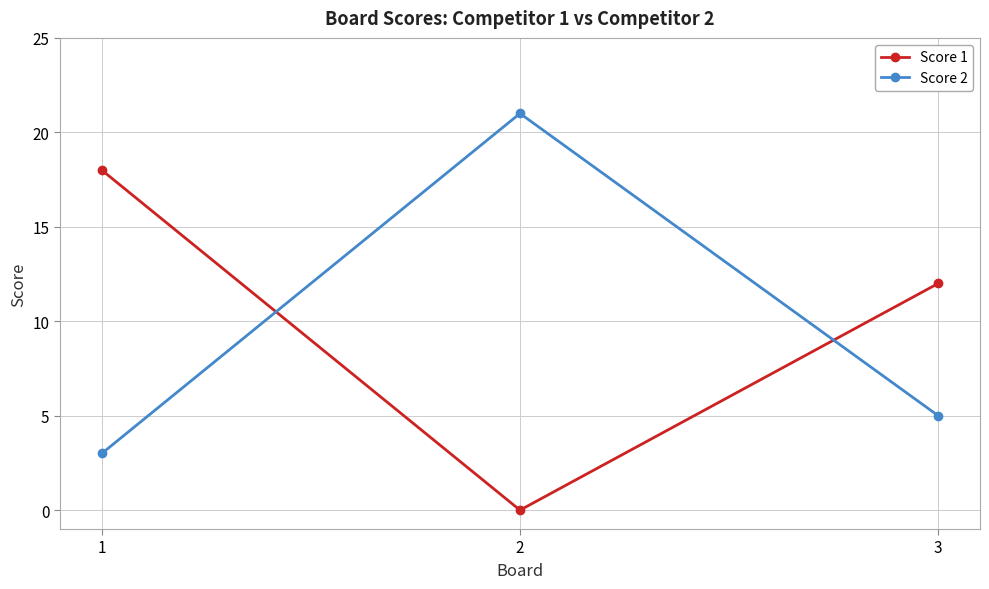

Is the value of Score 2 at 1 greater than the value of Score 1 at 2?

Yes